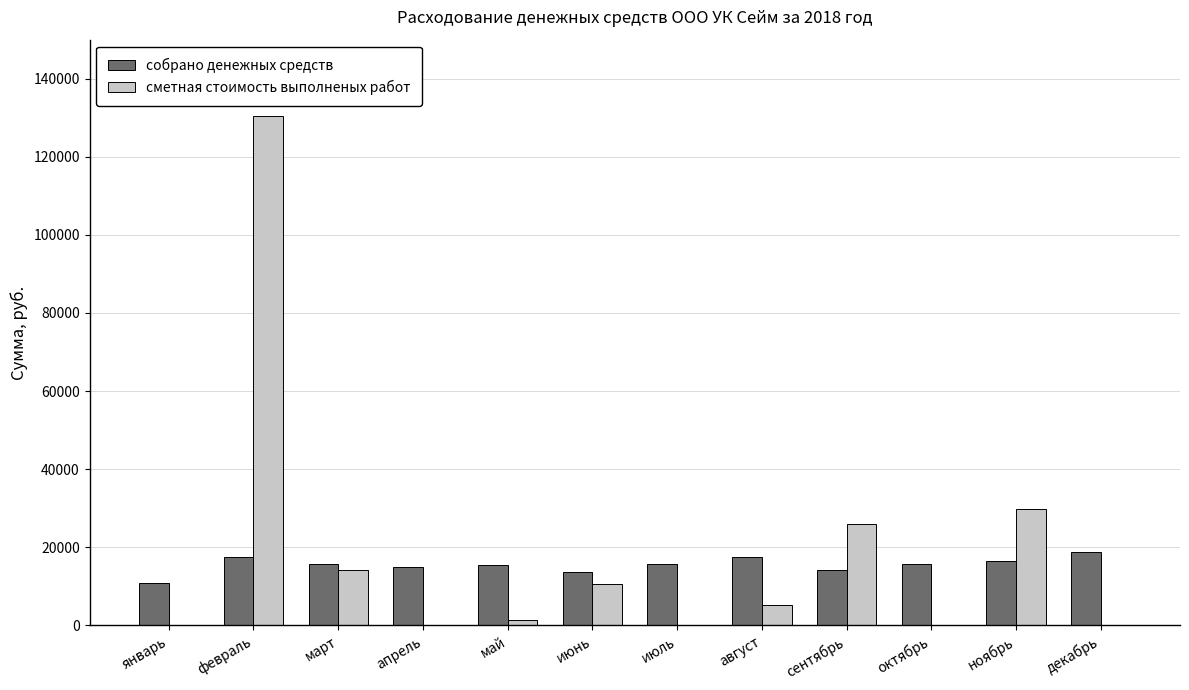

At which label does сметная стоимость выполненых работ reach its peak?

февраль